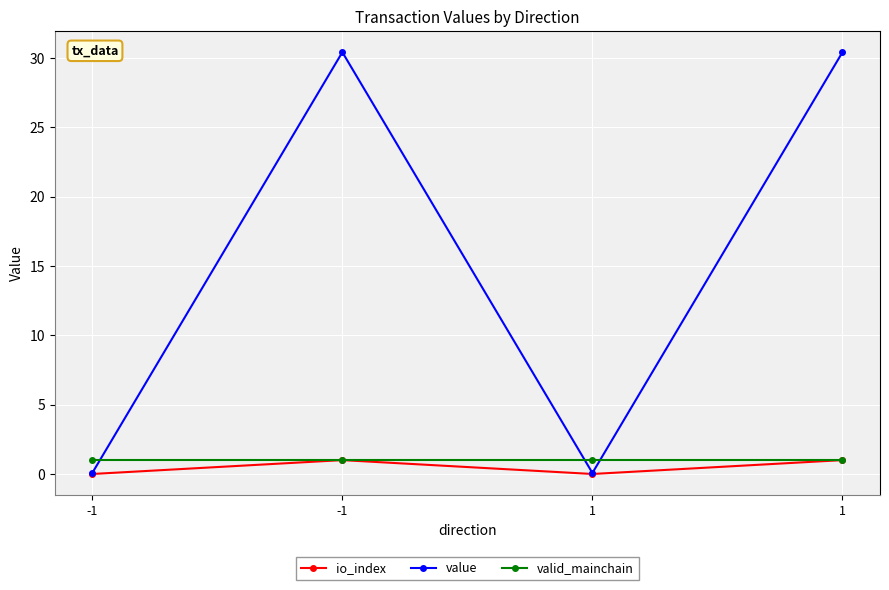

Reading right to left, what are all the values shown in this chart?

io_index: 1=1.0	1=0.0	-1=1.0	-1=0.0
value: 1=30.4	1=0.1	-1=30.4	-1=0.1
valid_mainchain: 1=1.0	1=1.0	-1=1.0	-1=1.0